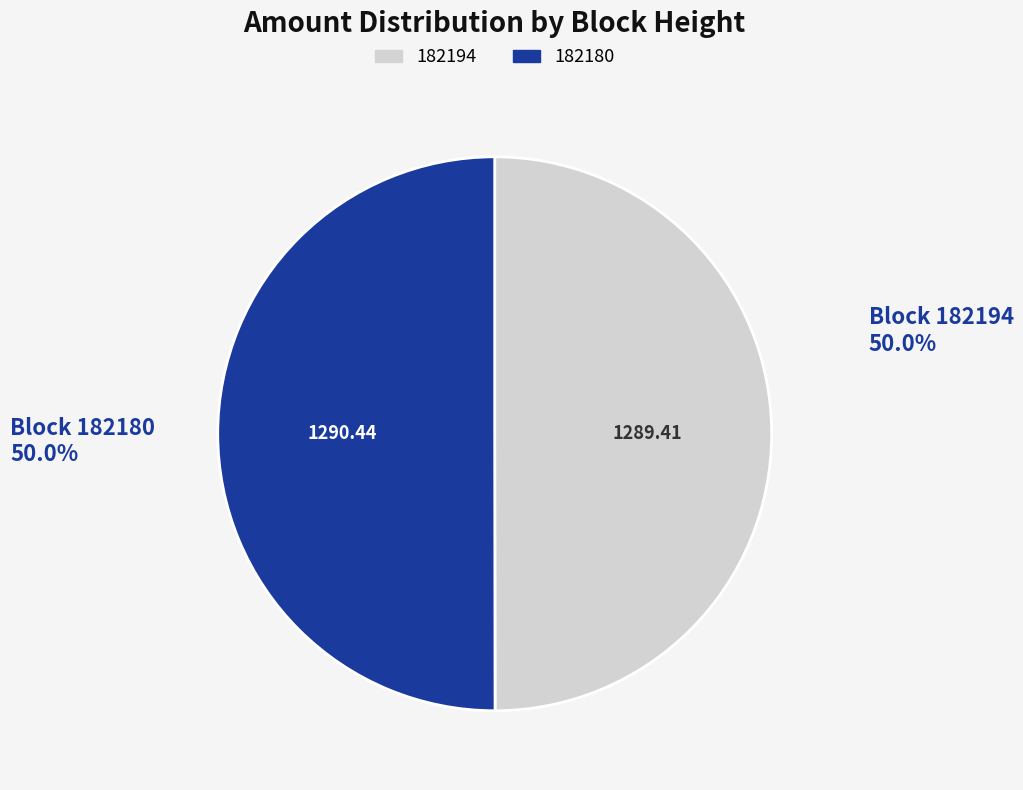

Combined, do 182194 and 182180 account for over 50%?

Yes